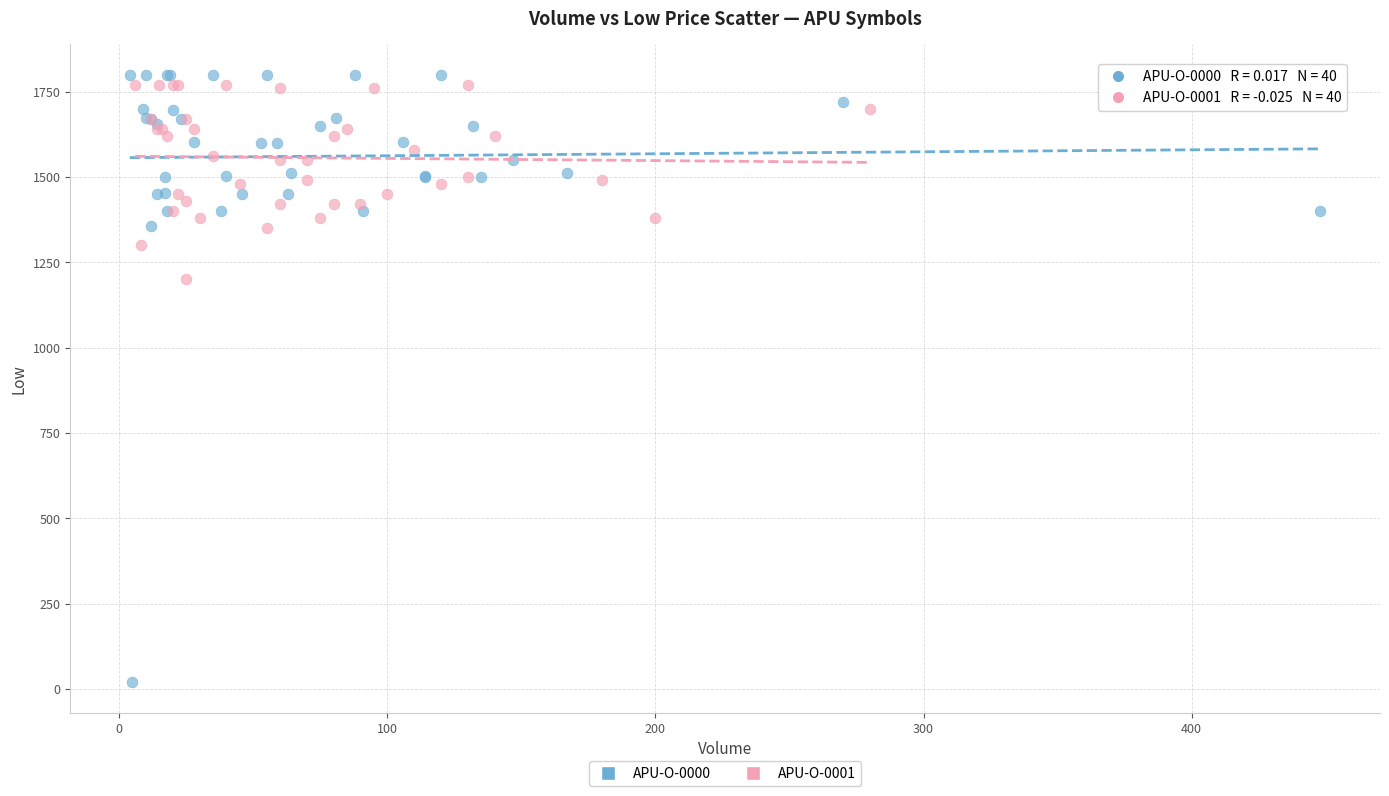

What are all the series names shown in the legend?

APU-O-0000, APU-O-0001